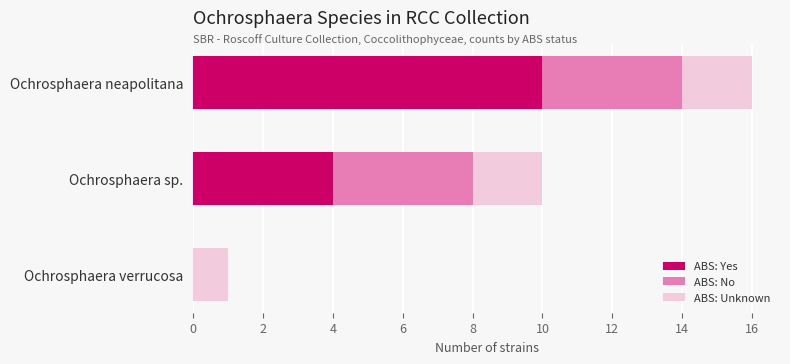

What is the highest value of the ABS: Yes series?

10